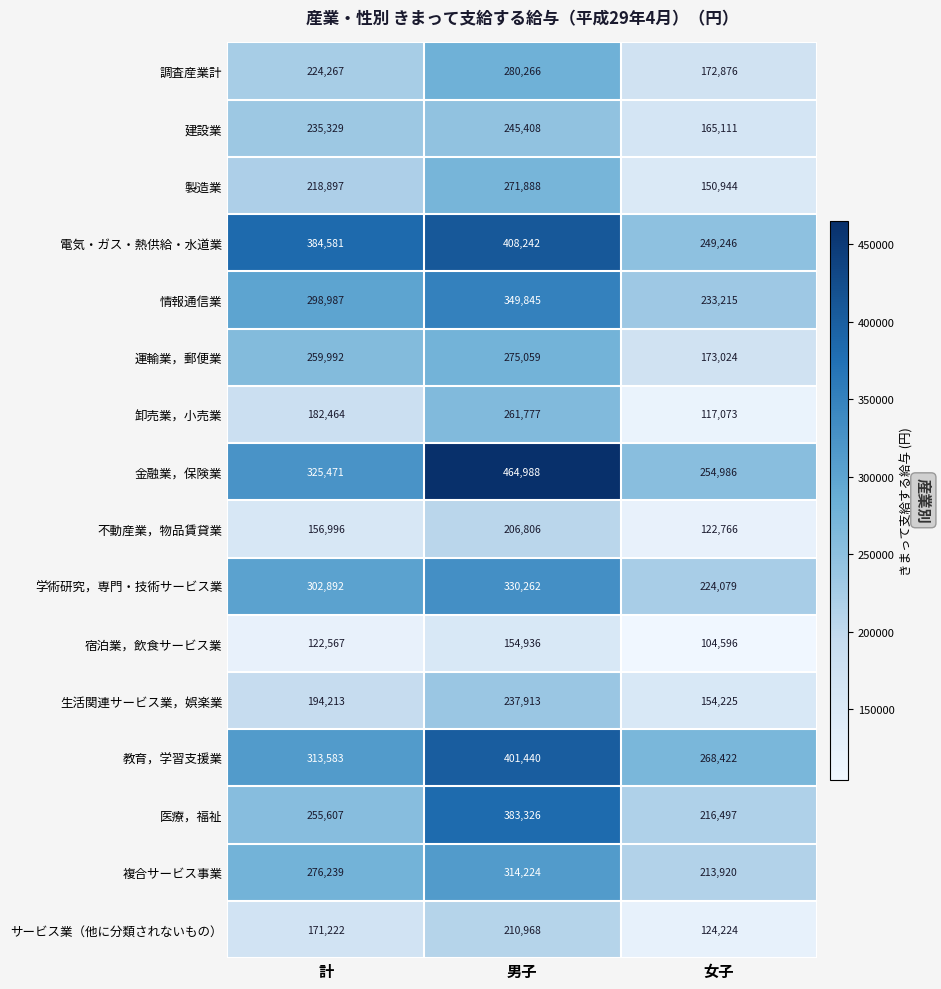

Rank the series at 計 from highest to lowest value.

電気・ガス・熱供給・水道業, 金融業，保険業, 教育，学習支援業, 学術研究，専門・技術サービス業, 情報通信業, 複合サービス事業, 運輸業，郵便業, 医療，福祉, 建設業, 調査産業計, 製造業, 生活関連サービス業，娯楽業, 卸売業，小売業, サービス業（他に分類されないもの）, 不動産業，物品賃貸業, 宿泊業，飲食サービス業